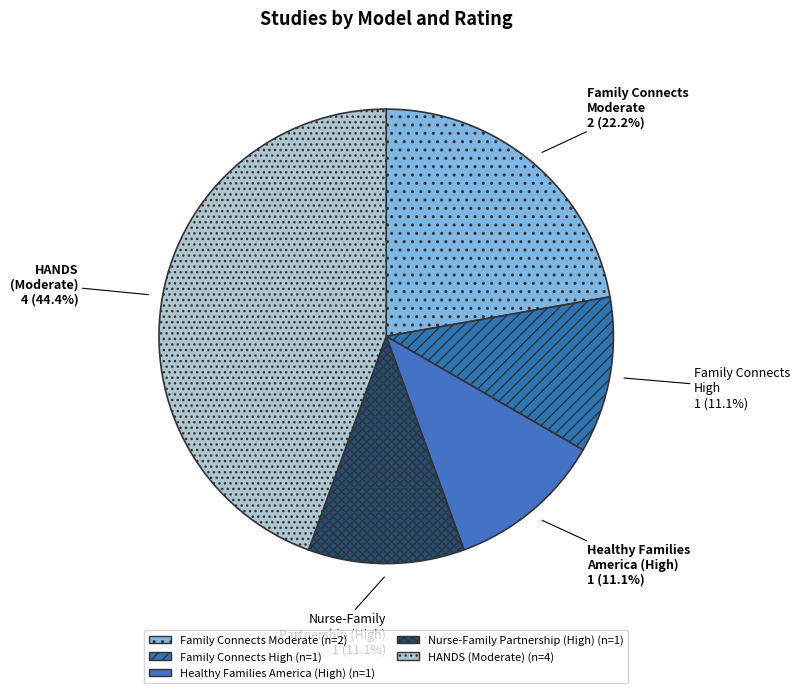

How many segments does this pie chart have?

5